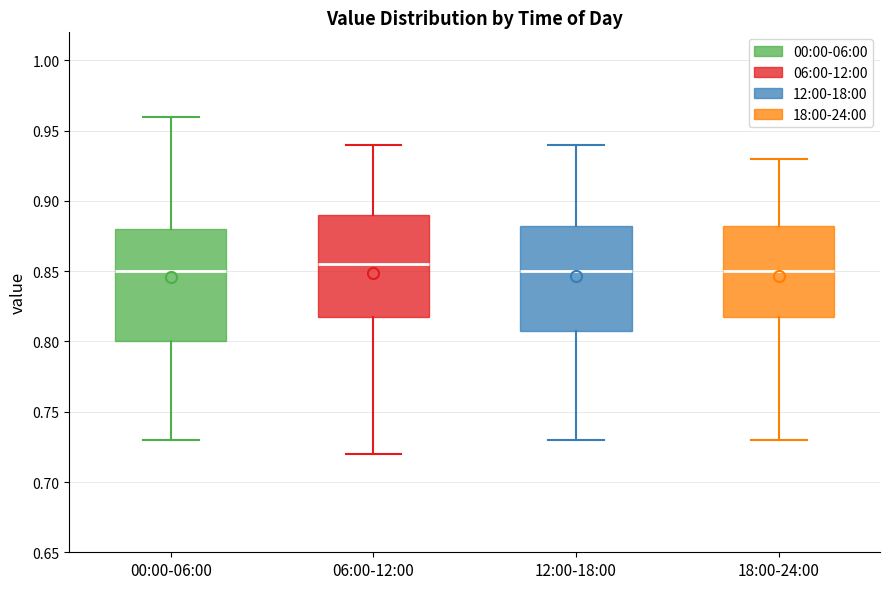

Comparing the boxes themselves (not the whiskers), which one is the tallest?

00:00-06:00